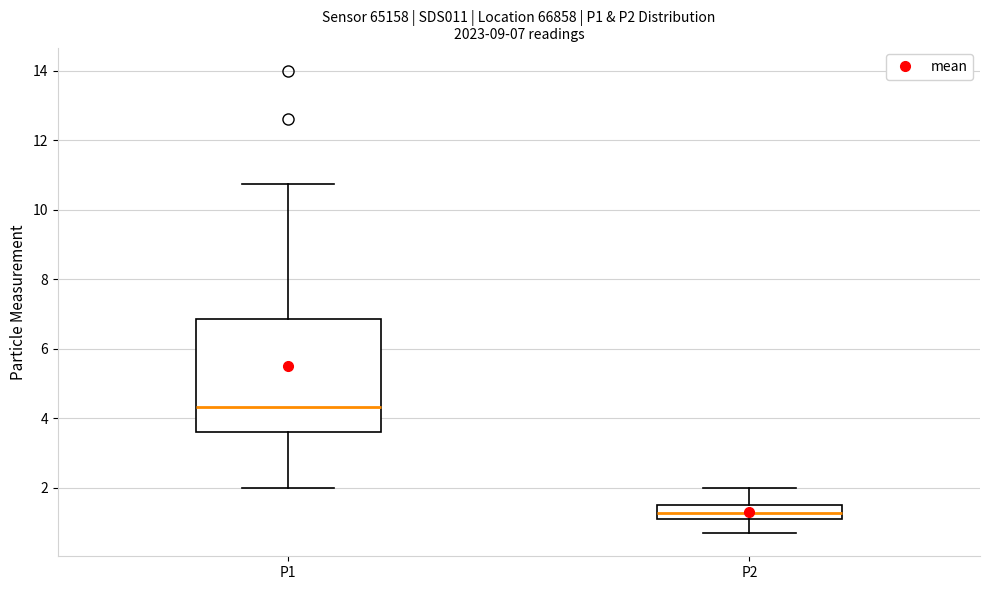

Which box is the tallest, from its lower edge to its upper edge?

P1